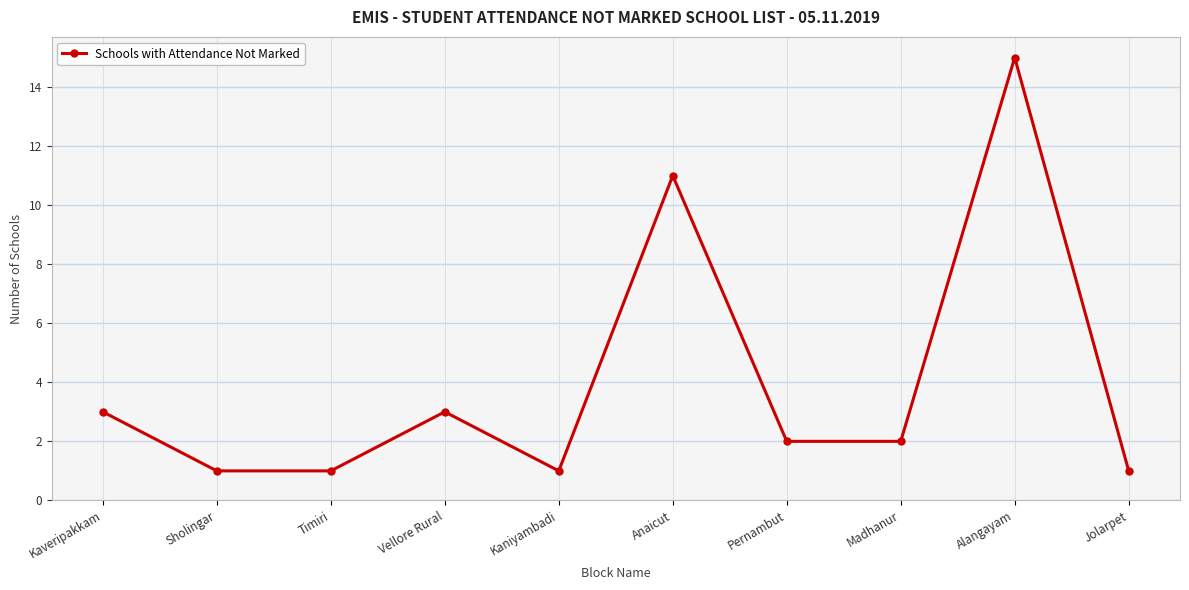

What is the greatest value displayed?

15